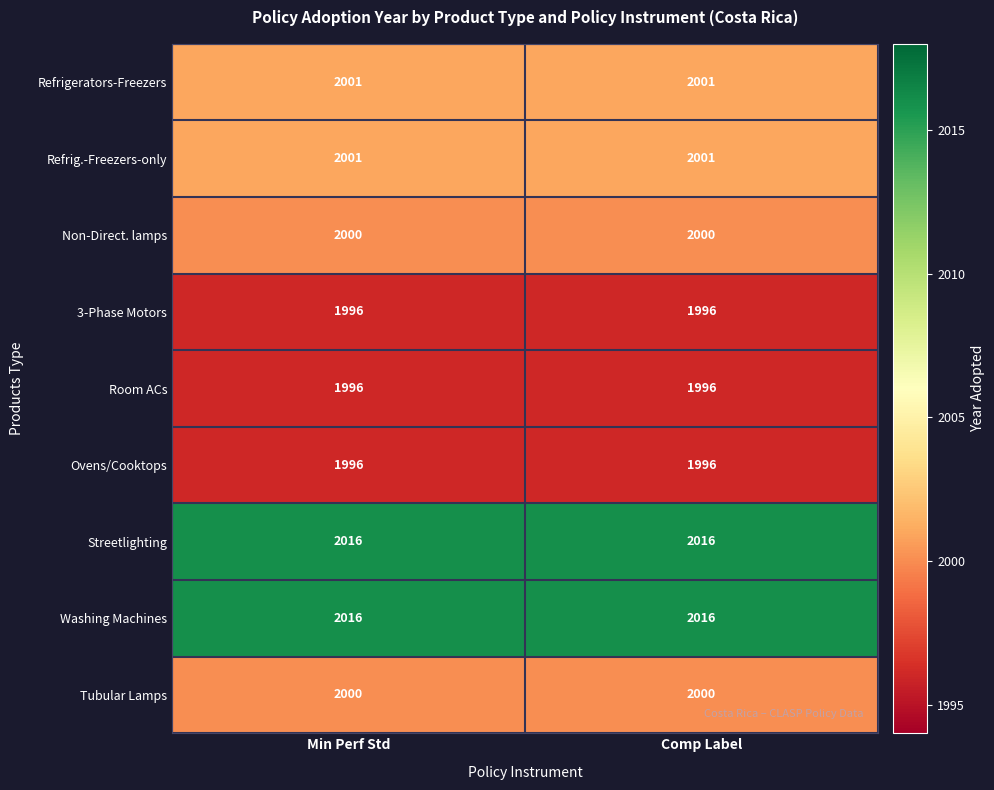

What is the spread (max minus min) of values at Comp Label?

20